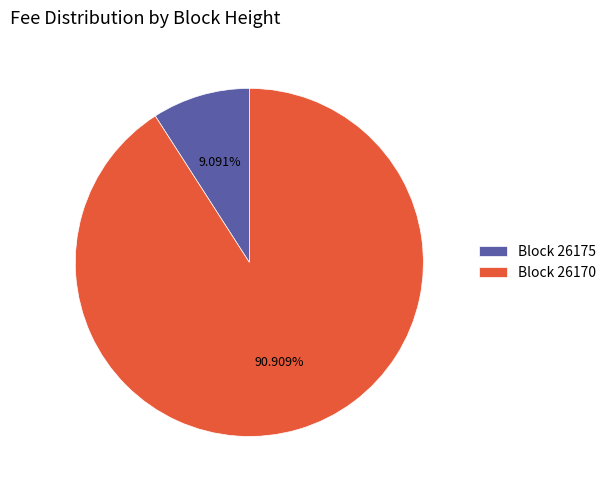

How many slices are in this pie chart?

2